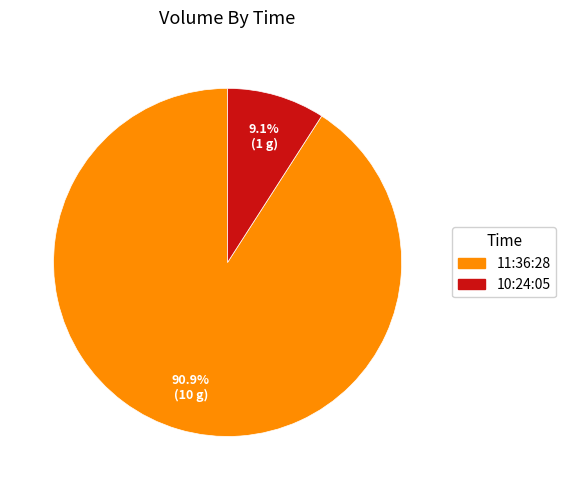

What percentage is NOT represented by 10:24:05?

90.9%